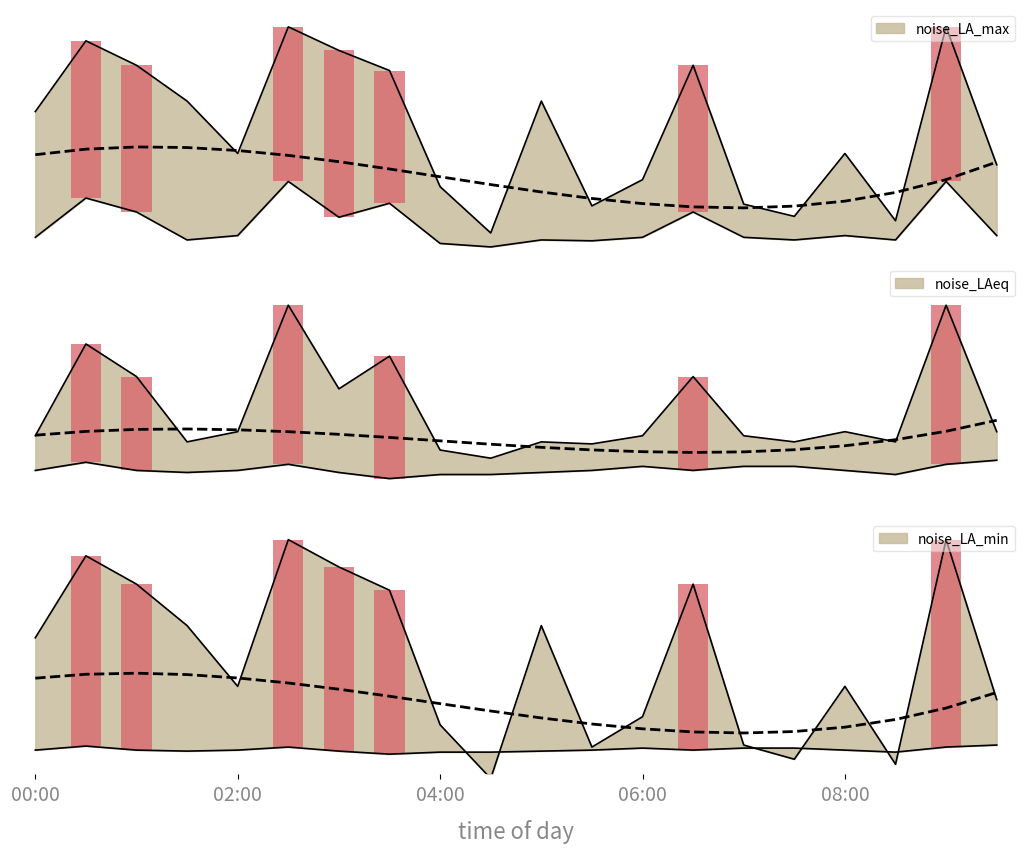

What is the value of the noise_LAeq bar at the 3rd from the left?

33.6